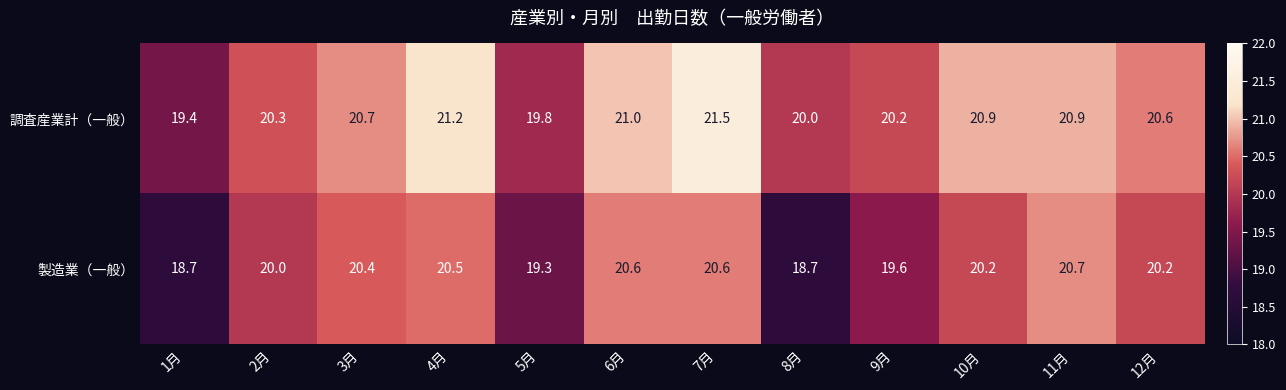

The value of 調査産業計（一般） at 11月 is 20.9. True or false?

True